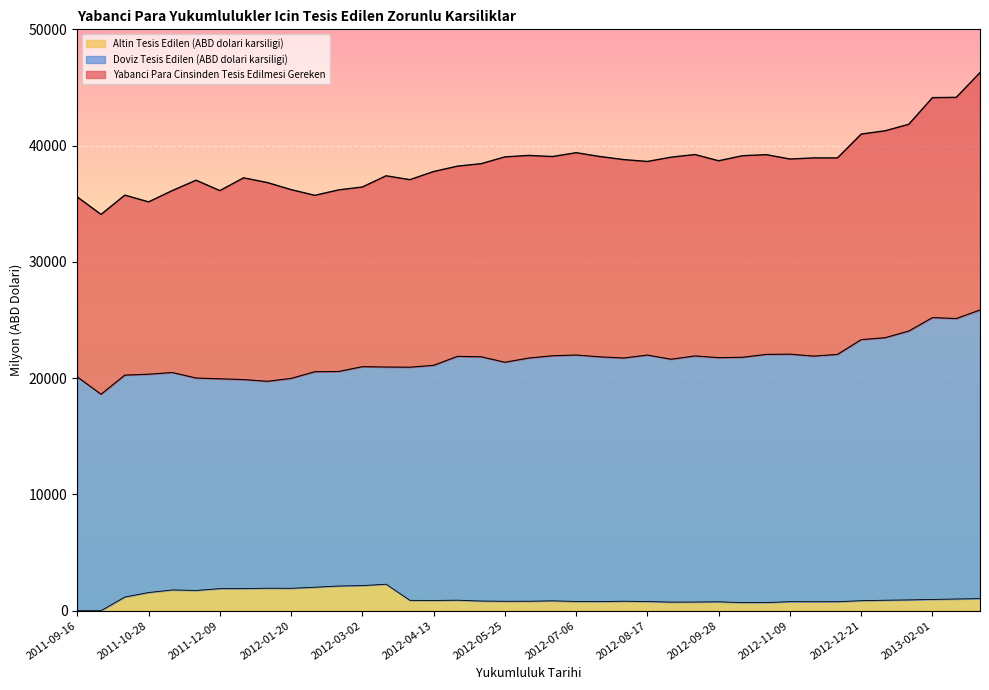

True or false: Altin Tesis Edilen (ABD dolari karsiligi) and Yabanci Para Cinsinden Tesis Edilmesi Gereken cross at least once.

False